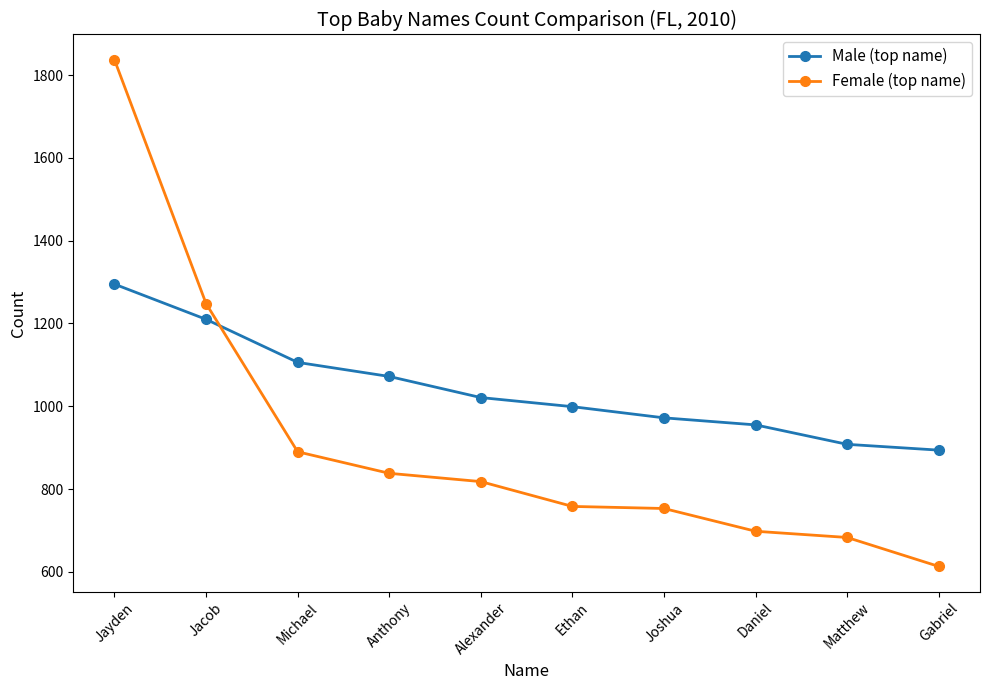

What is the difference between the maximum and minimum values in the Female (top name) series?

1224